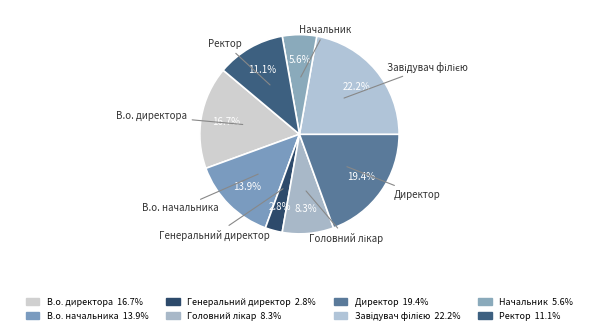

Rank the categories by value from highest to lowest.

Завідувач філією, Директор, В.о. директора, В.о. начальника, Ректор, Головний лікар, Начальник, Генеральний директор